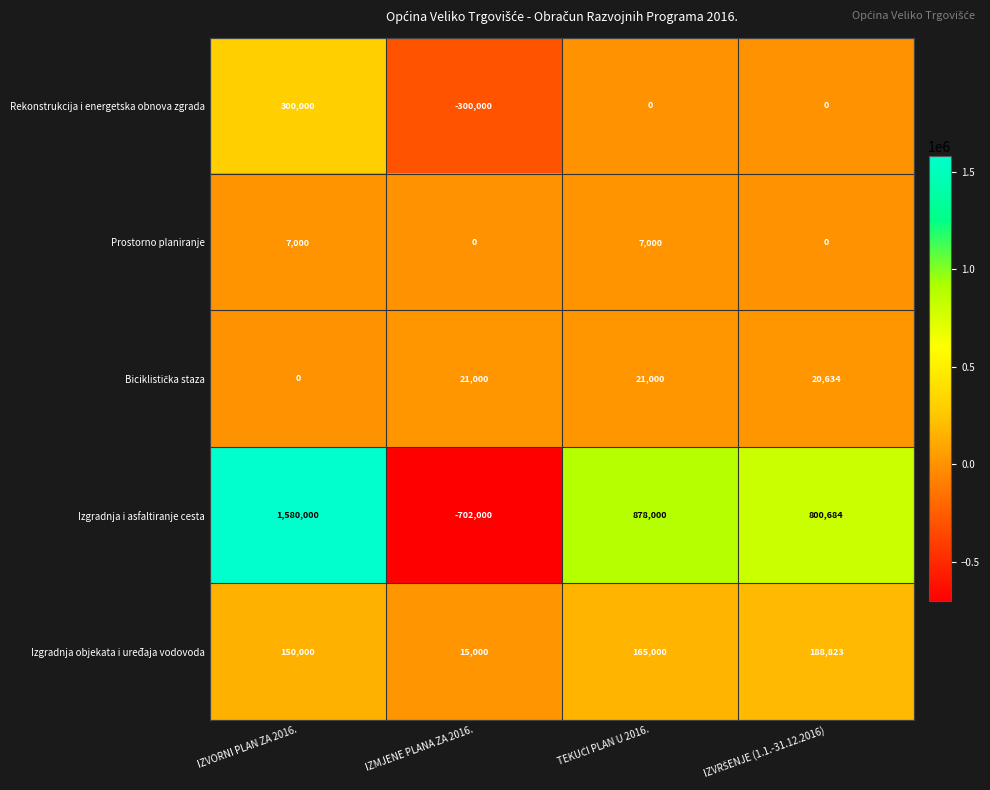

At which category is the sum across all series the highest?

IZVORNI PLAN ZA 2016.